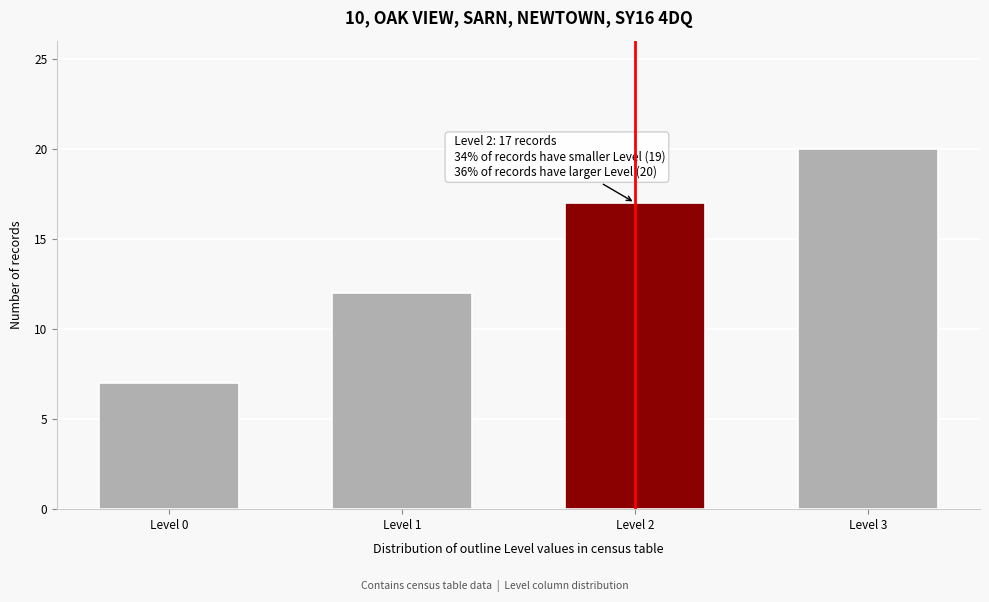

Reading left to right, transcribe all the data shown in this chart.

Level 0=7	Level 1=12	Level 2=17	Level 3=20